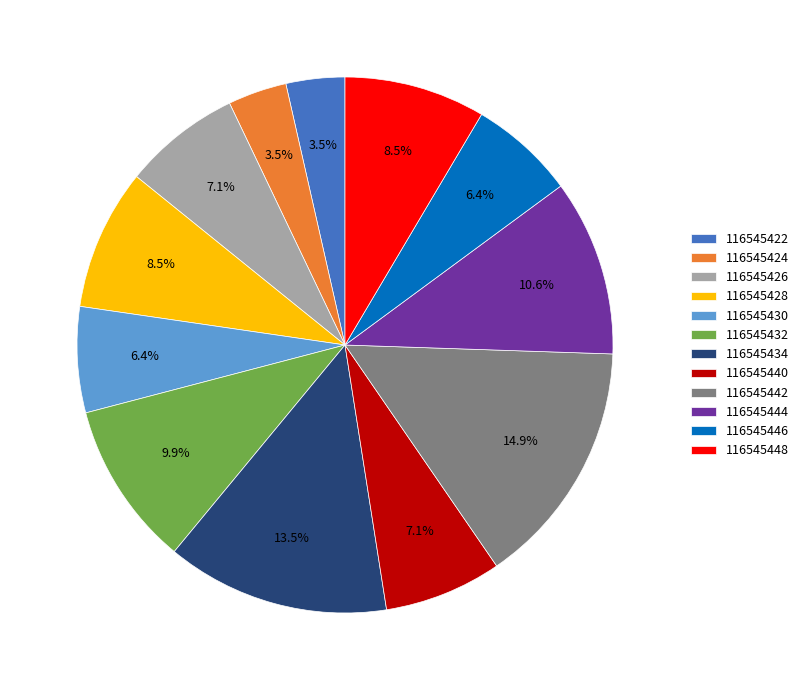

Which has a higher value, 116545446 or 116545424?

116545446